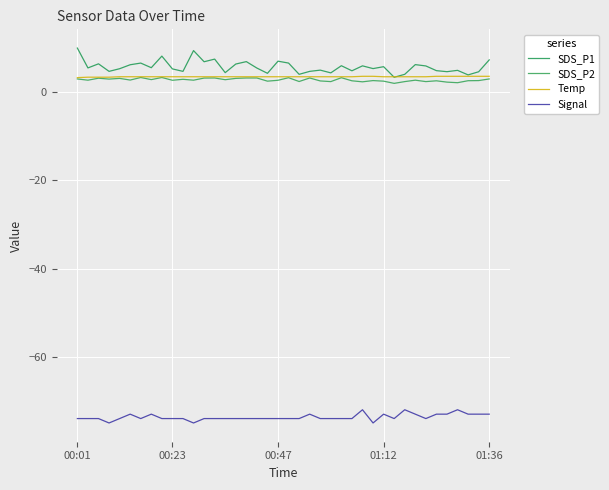

At which category is the sum across all series the highest?

00:01